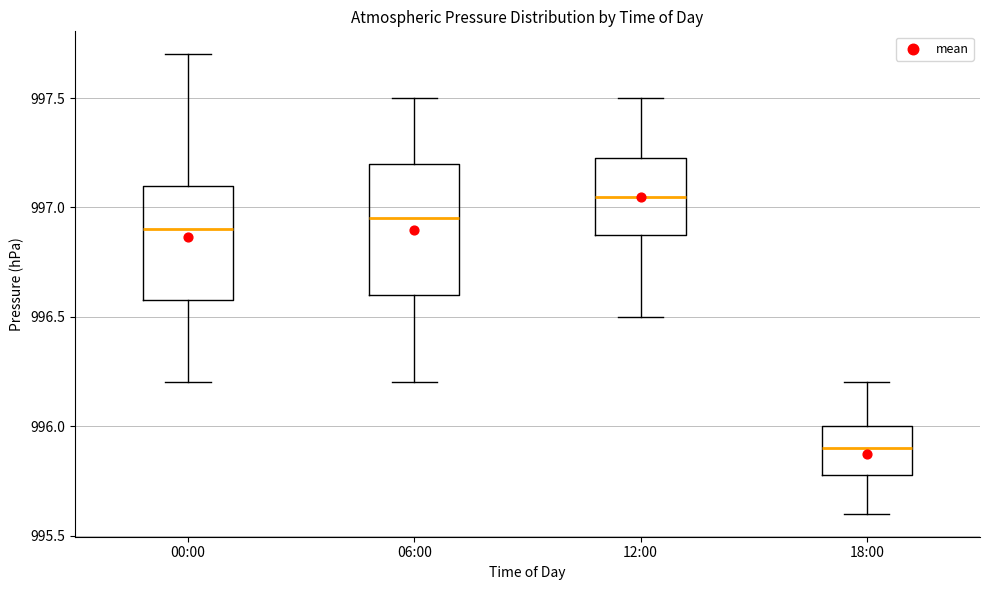

Reading left to right, transcribe this box plot: for each box, give where its median line is, the range the box spans, and where its two whiskers end, as read against the y-axis. The values are not printed on the chart, so give them approximately, as read against the axis.

00:00: median 996.90, box 996.60 to 997.10, whiskers 996.20 to 997.70
06:00: median 996.95, box 996.60 to 997.20, whiskers 996.20 to 997.50
12:00: median 997.05, box 996.90 to 997.25, whiskers 996.50 to 997.50
18:00: median 995.90, box 995.80 to 996.00, whiskers 995.60 to 996.20